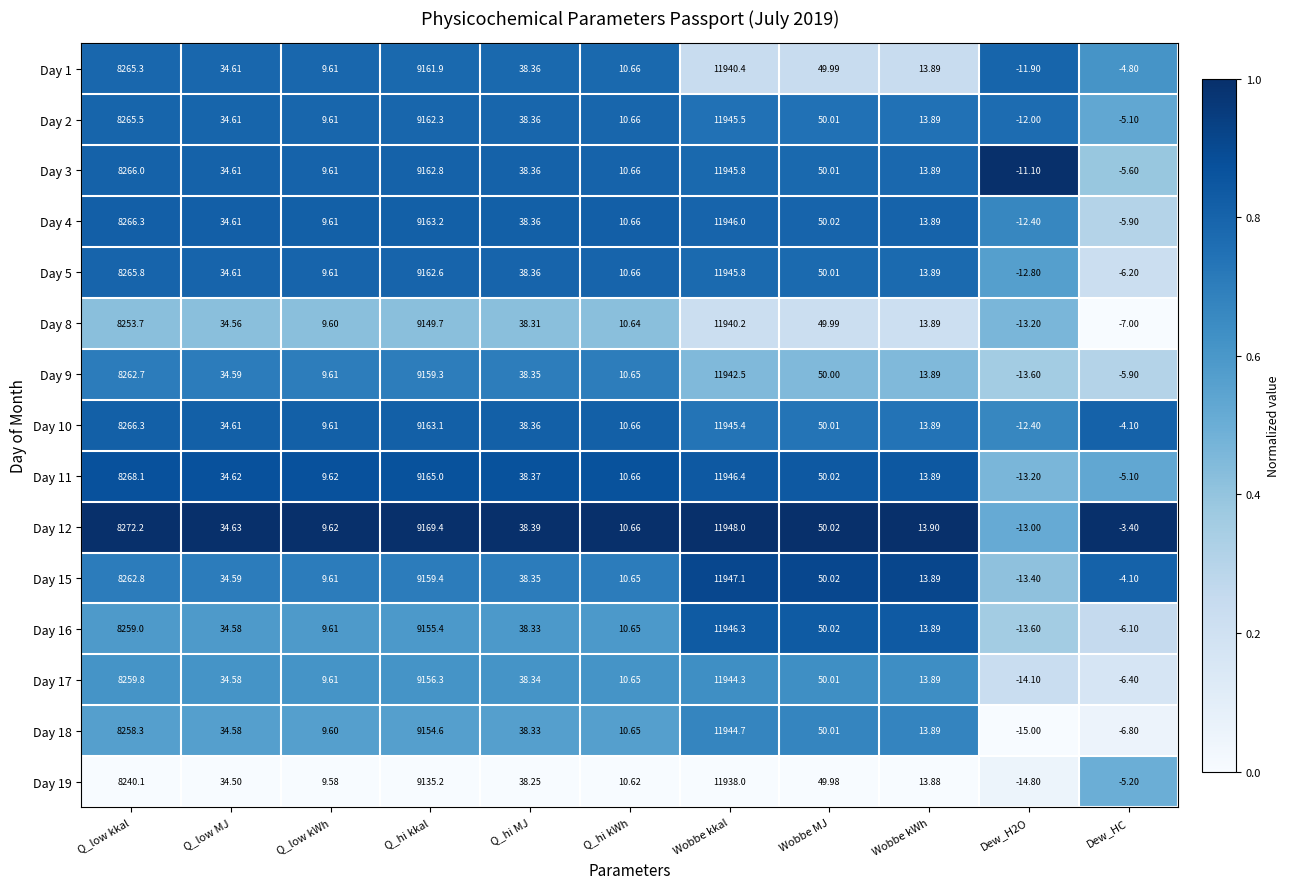

At which category does the chart reach its peak across all series?

Wobbe kkal